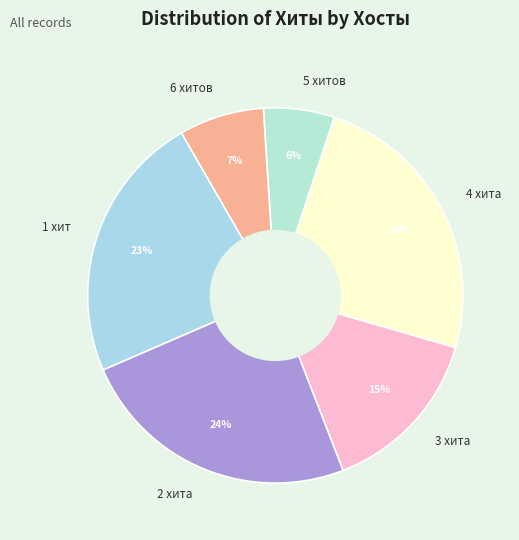

Combined, do 5 хитов and 3 хита account for over 50%?

No